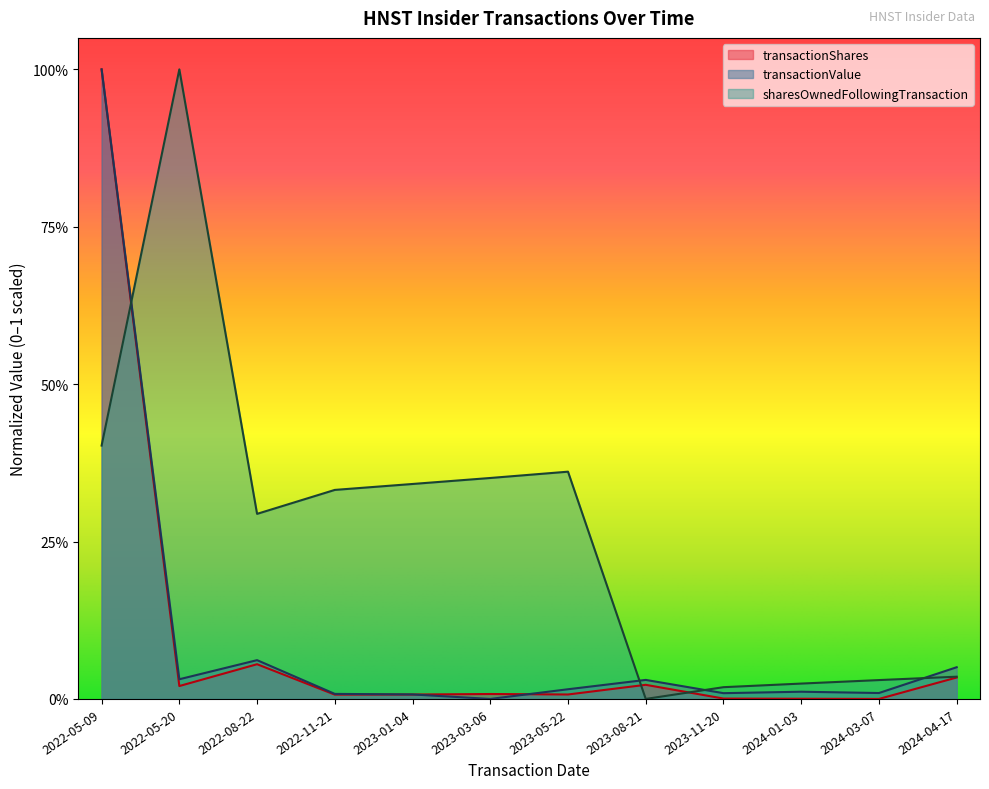

Does the chart display data point markers on the line(s)?

No